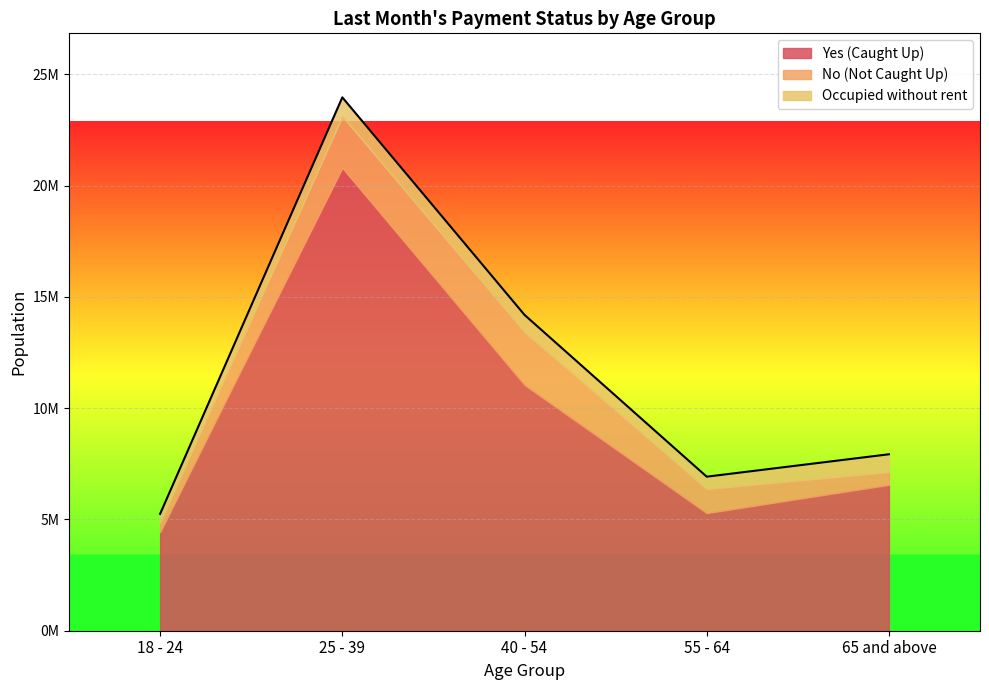

What is the minimum value for Yes?

4426211